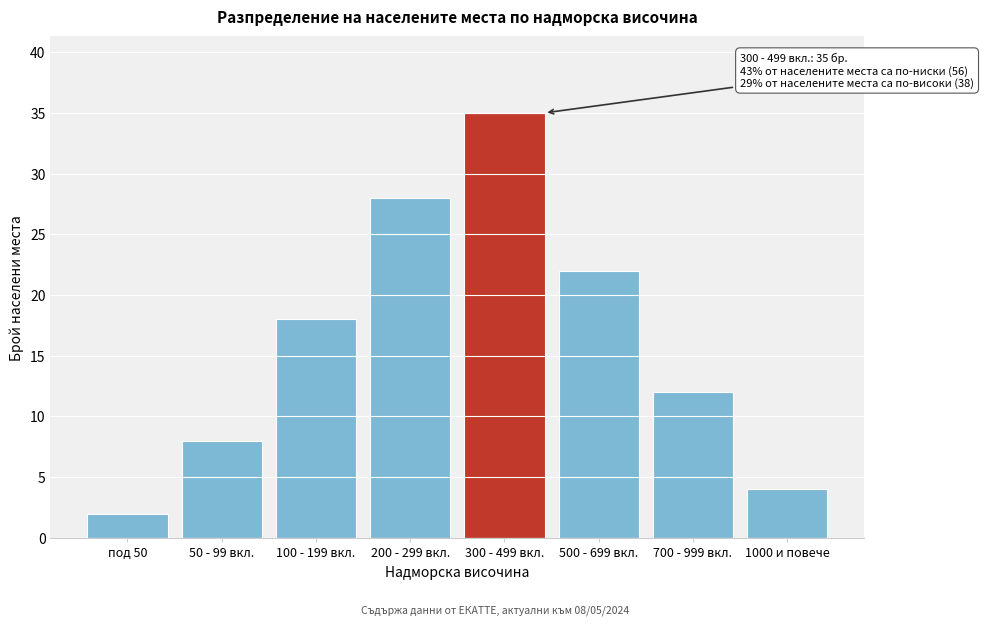

Reading left to right, what are all the values shown in this chart?

2	8	18	28	35	22	12	4